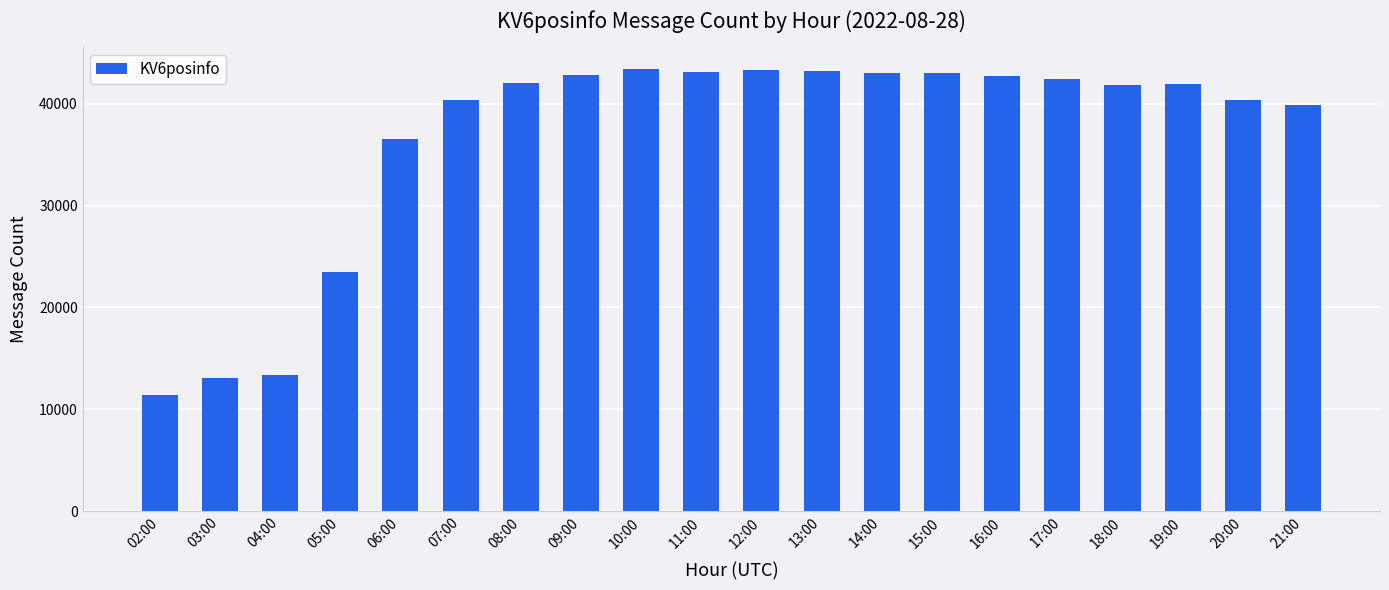

Are the bars grouped side by side (vs. stacked)?

No